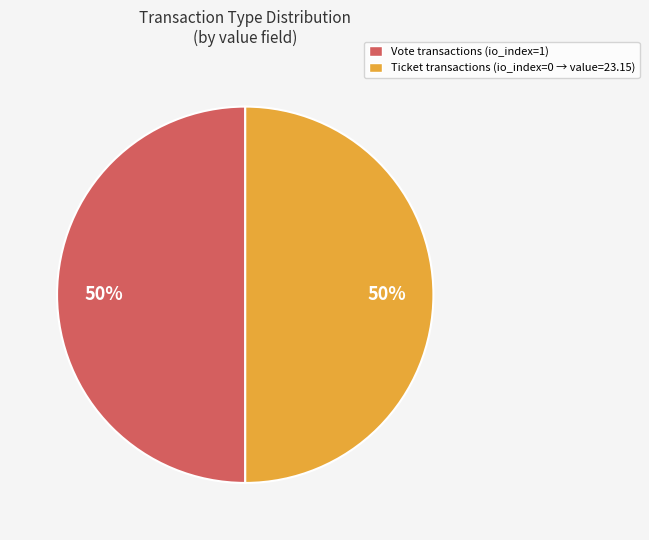

To the nearest percent, what is the average slice percentage?

50%